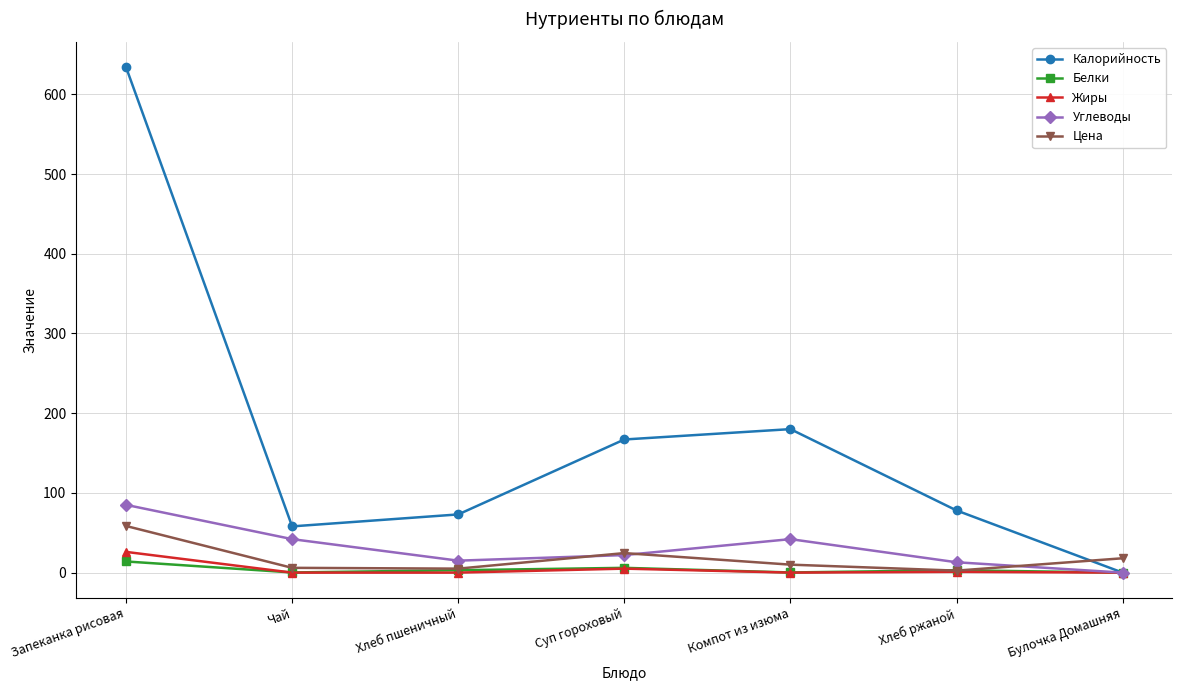

What is the value of the Калорийность point at the 6th from the left?

78.0